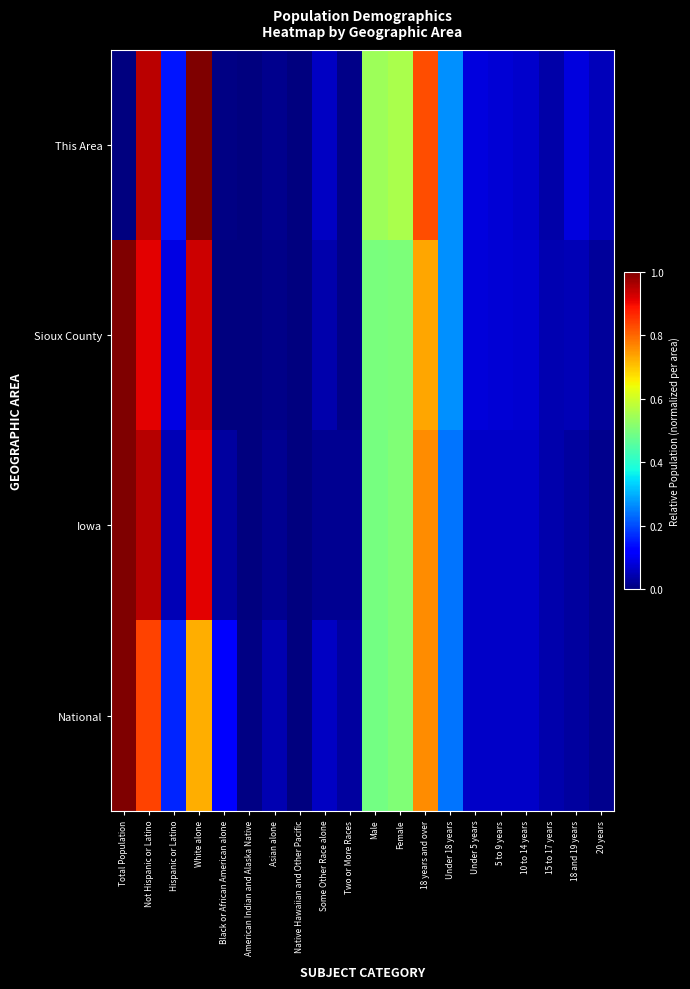

Reading left to right, extract all data points from this chart.

This Area: Total Population=0.0	Not Hispanic or Latino=0.9	Hispanic or Latino=0.1	White alone=1.0	Black or African American alone=0.0	American Indian and Alaska Native=0.0	Asian alone=0.0	Native Hawaiian and Other Pacific=0.0	Some Other Race alone=0.1	Two or More Races=0.0	Male=0.5	Female=0.6	18 years and over=0.8	Under 18 years=0.3	Under 5 years=0.1	5 to 9 years=0.1	10 to 14 years=0.1	15 to 17 years=0.0	18 and 19 years=0.1	20 years=0.1
Sioux County: Total Population=1.0	Not Hispanic or Latino=0.9	Hispanic or Latino=0.1	White alone=0.9	Black or African American alone=0.0	American Indian and Alaska Native=0.0	Asian alone=0.0	Native Hawaiian and Other Pacific=0.0	Some Other Race alone=0.0	Two or More Races=0.0	Male=0.5	Female=0.5	18 years and over=0.7	Under 18 years=0.3	Under 5 years=0.1	5 to 9 years=0.1	10 to 14 years=0.1	15 to 17 years=0.0	18 and 19 years=0.0	20 years=0.0
Iowa: Total Population=1.0	Not Hispanic or Latino=1.0	Hispanic or Latino=0.0	White alone=0.9	Black or African American alone=0.0	American Indian and Alaska Native=0.0	Asian alone=0.0	Native Hawaiian and Other Pacific=0.0	Some Other Race alone=0.0	Two or More Races=0.0	Male=0.5	Female=0.5	18 years and over=0.8	Under 18 years=0.2	Under 5 years=0.1	5 to 9 years=0.1	10 to 14 years=0.1	15 to 17 years=0.0	18 and 19 years=0.0	20 years=0.0
National: Total Population=1.0	Not Hispanic or Latino=0.8	Hispanic or Latino=0.2	White alone=0.7	Black or African American alone=0.1	American Indian and Alaska Native=0.0	Asian alone=0.0	Native Hawaiian and Other Pacific=0.0	Some Other Race alone=0.1	Two or More Races=0.0	Male=0.5	Female=0.5	18 years and over=0.8	Under 18 years=0.2	Under 5 years=0.1	5 to 9 years=0.1	10 to 14 years=0.1	15 to 17 years=0.0	18 and 19 years=0.0	20 years=0.0